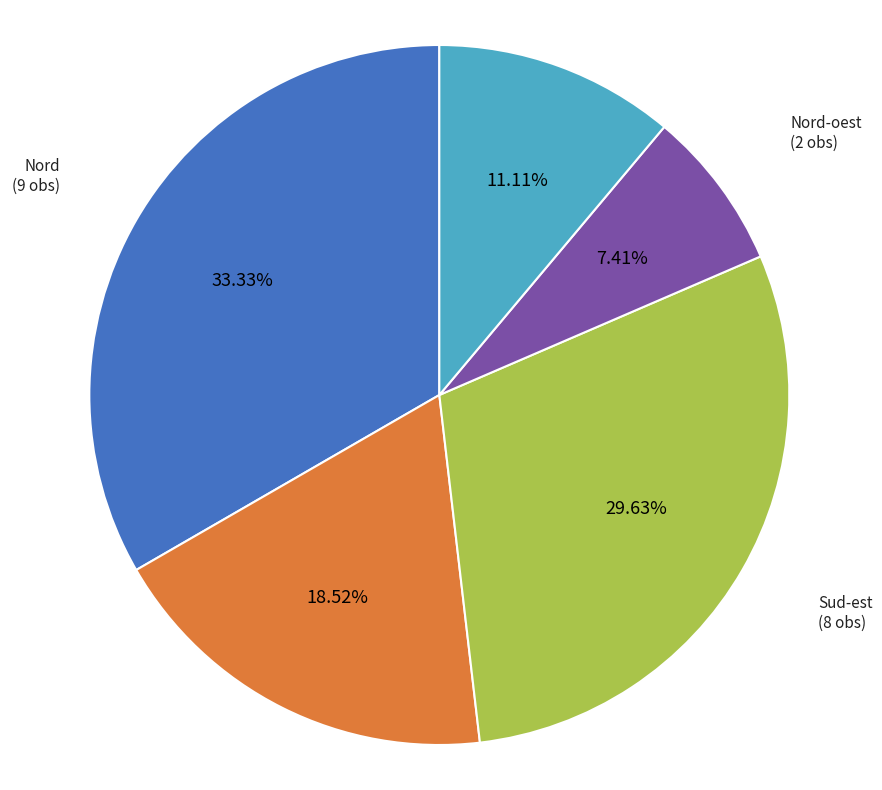

Is there any slice that represents more than half of the pie?

No